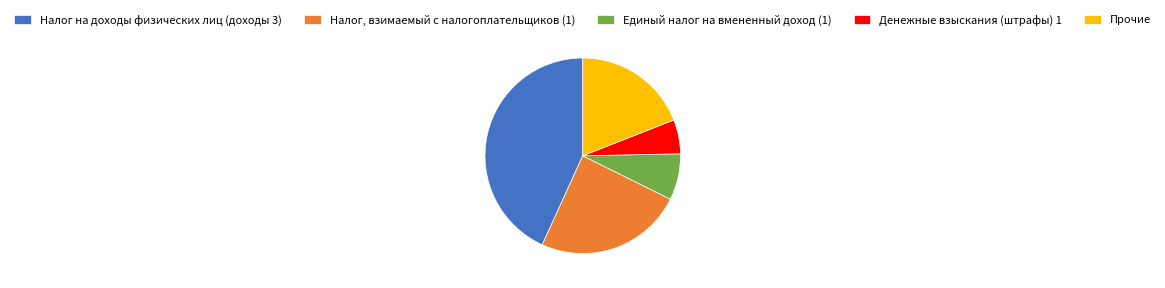

Is it true that Прочие is 19% of the pie?

True